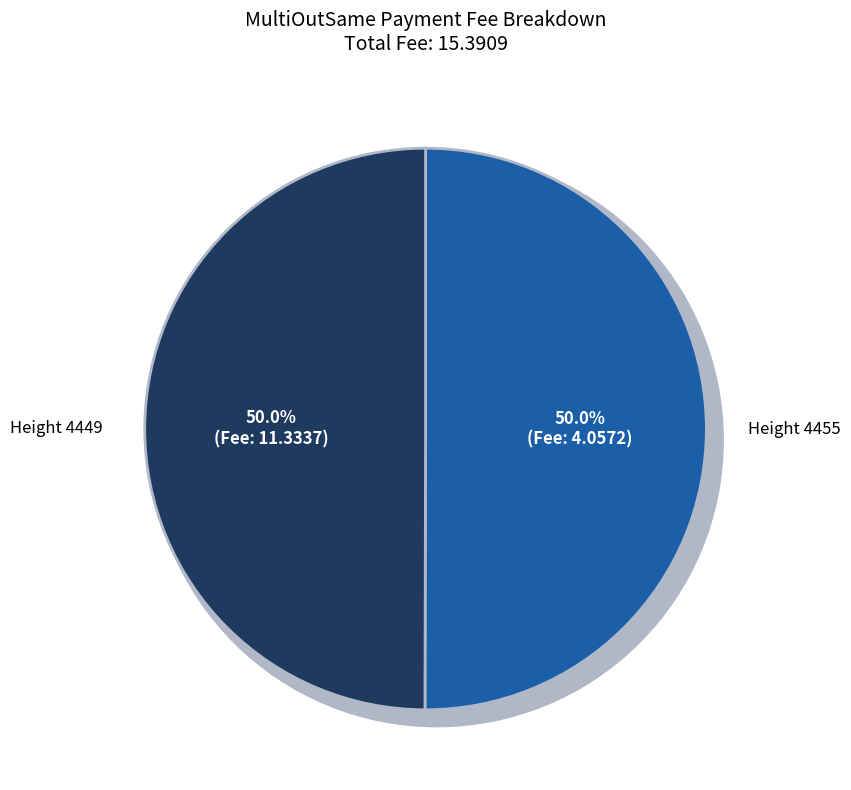

What is the total percentage of 4455 and 4449?

100.0%